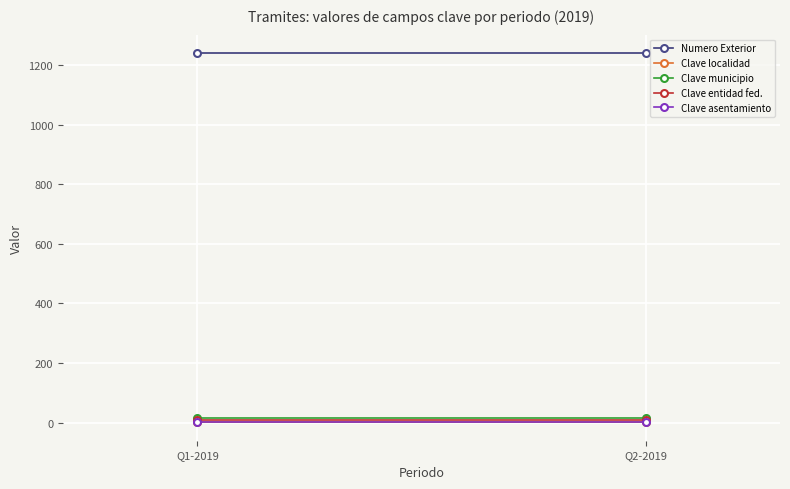

Where is Numero Exterior nearest to the value 1240?

Q1-2019